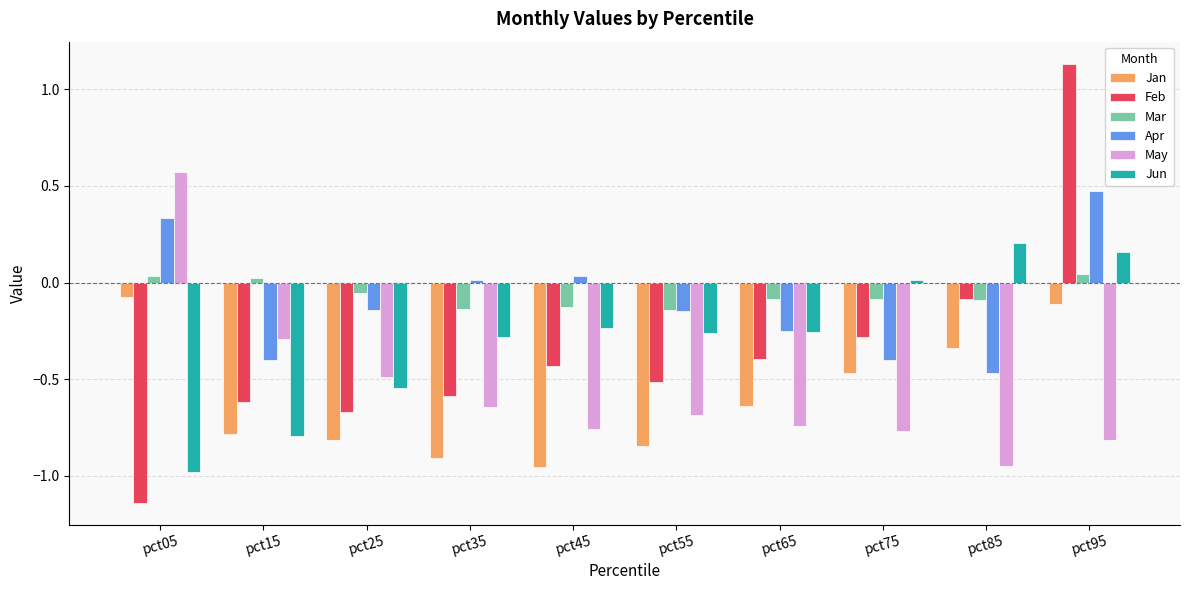

Is the value of Jun at pct05 greater than the value of Apr at pct95?

No